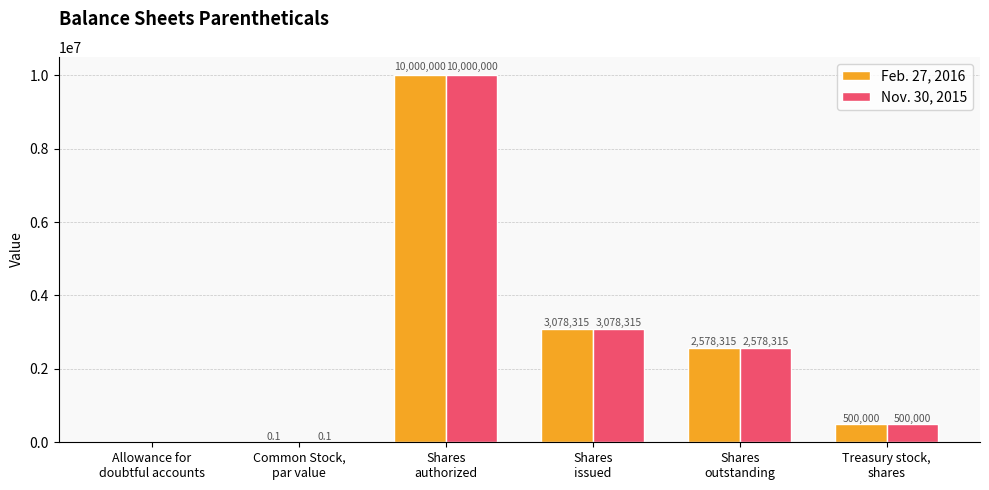

What is the highest value of the Nov. 30, 2015 series?

10000000.0